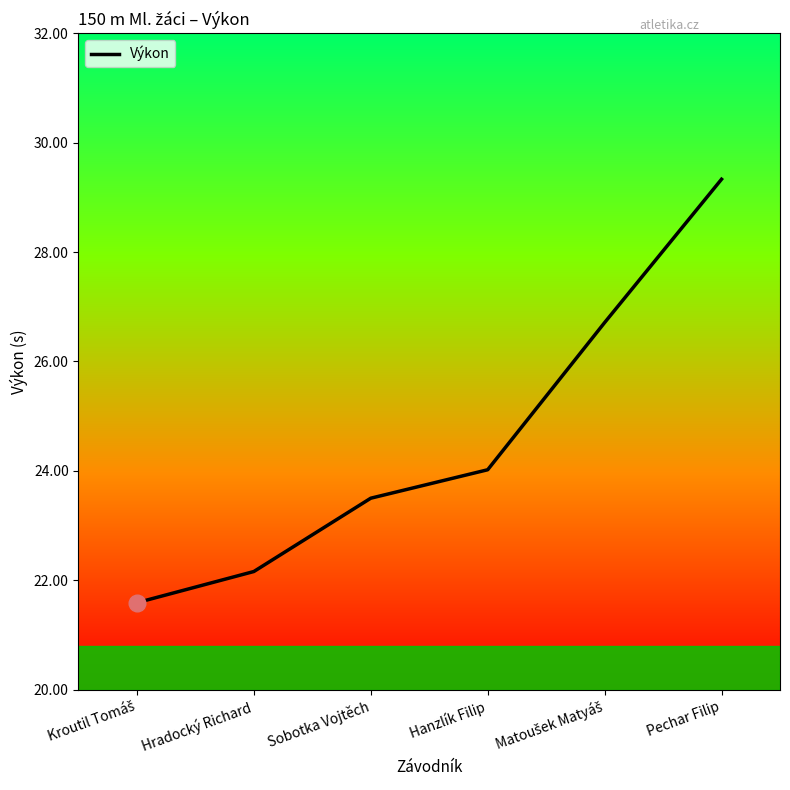

What is the difference between the values at Hradocký Richard and Hanzlík Filip?

1.9